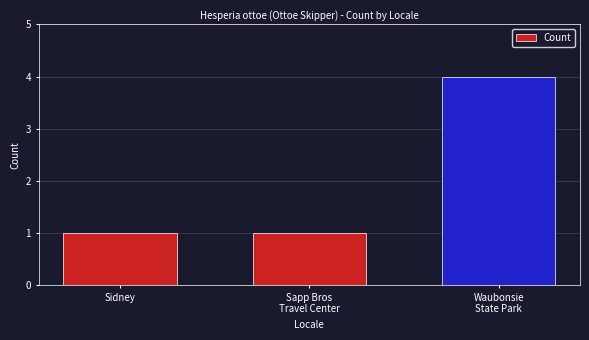

What position from the right is Waubonsie
State Park?

1